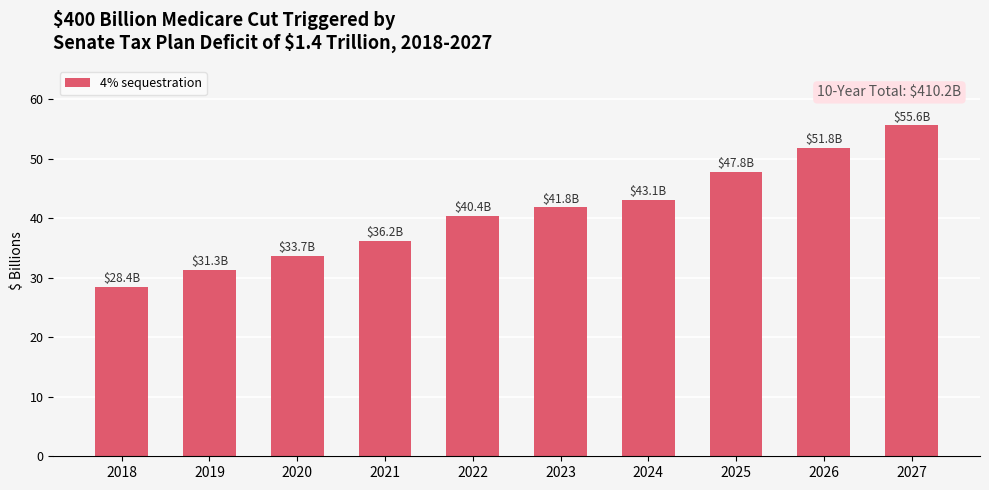

Rank the categories by value from highest to lowest.

2027, 2026, 2025, 2024, 2023, 2022, 2021, 2020, 2019, 2018